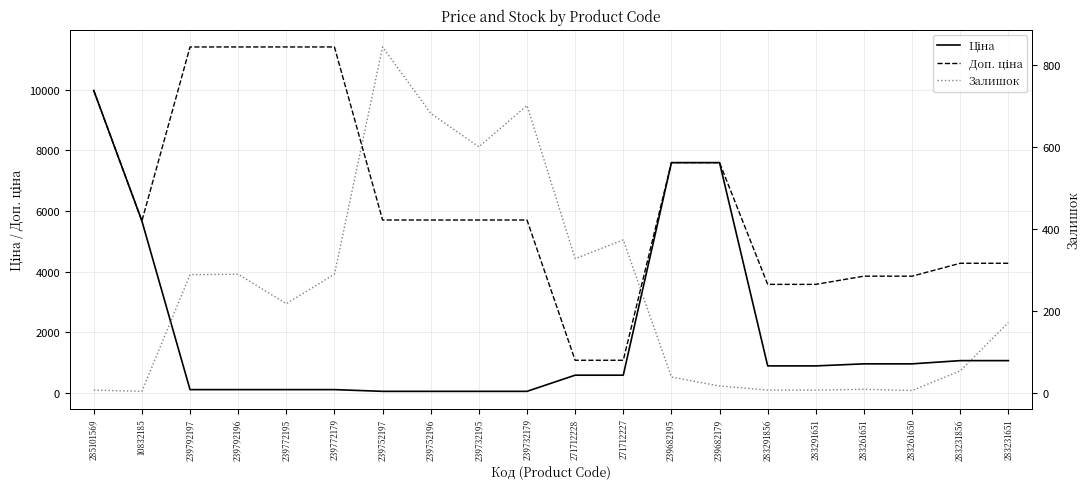

Which category has the highest value in the Залишок series?

239752197